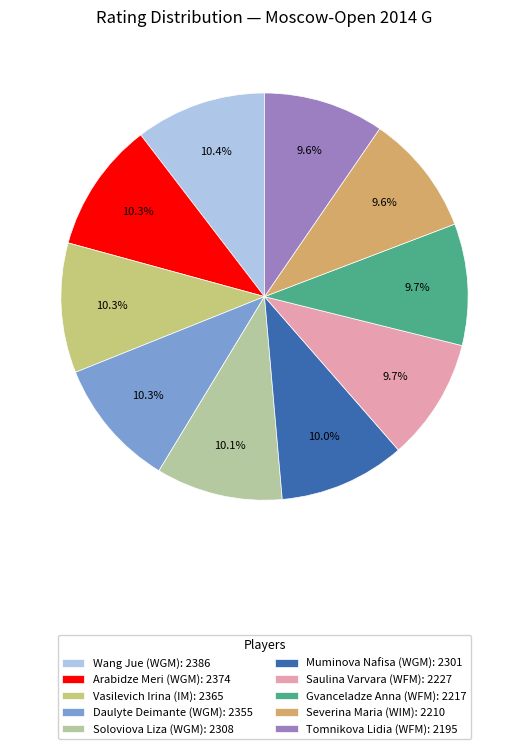

Do Vasilevich Irina (IM) and Daulyte Deimante (WGM) together represent more than half of the pie?

No